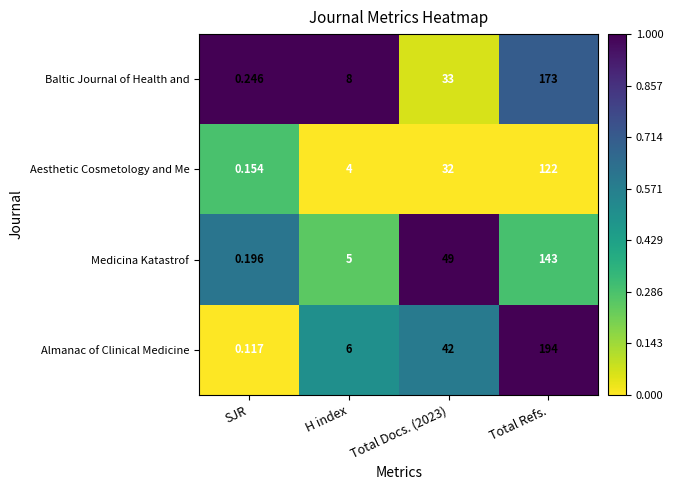

Which category has the lowest value across all series?

SJR